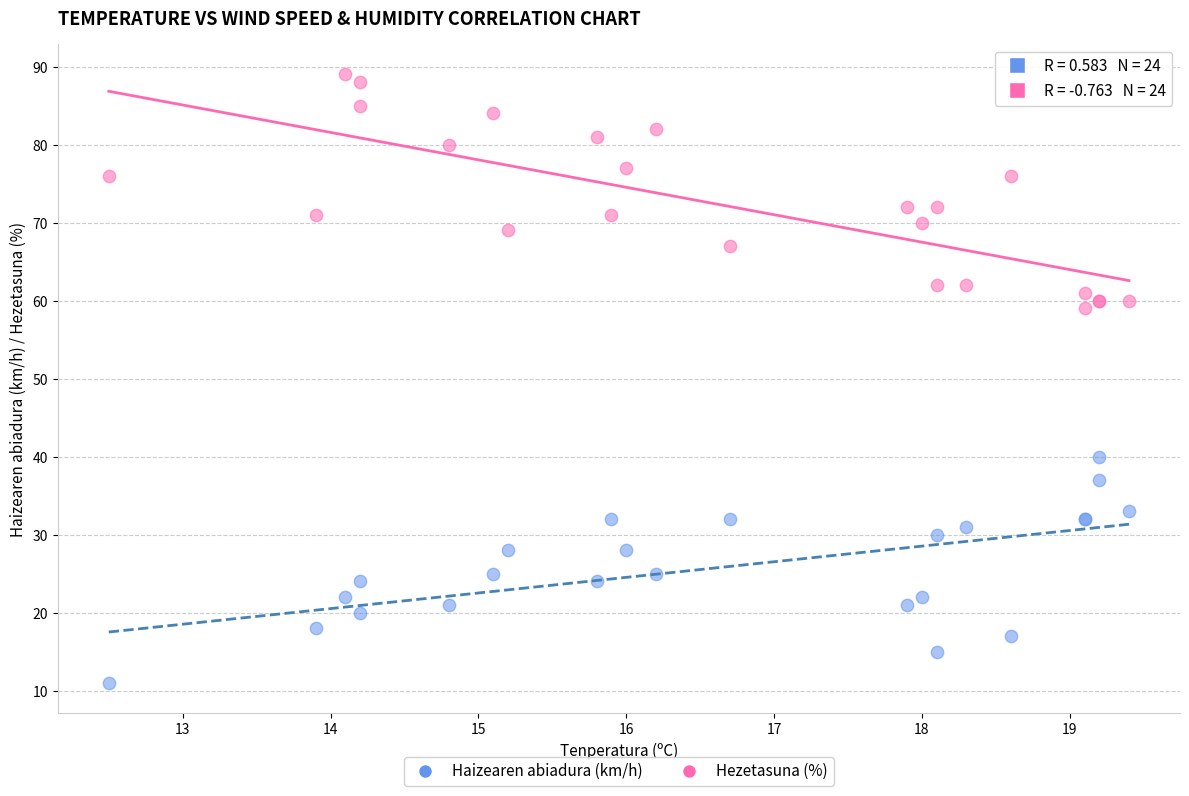

Which series contains the highest Y value?

Hezetasuna (%)